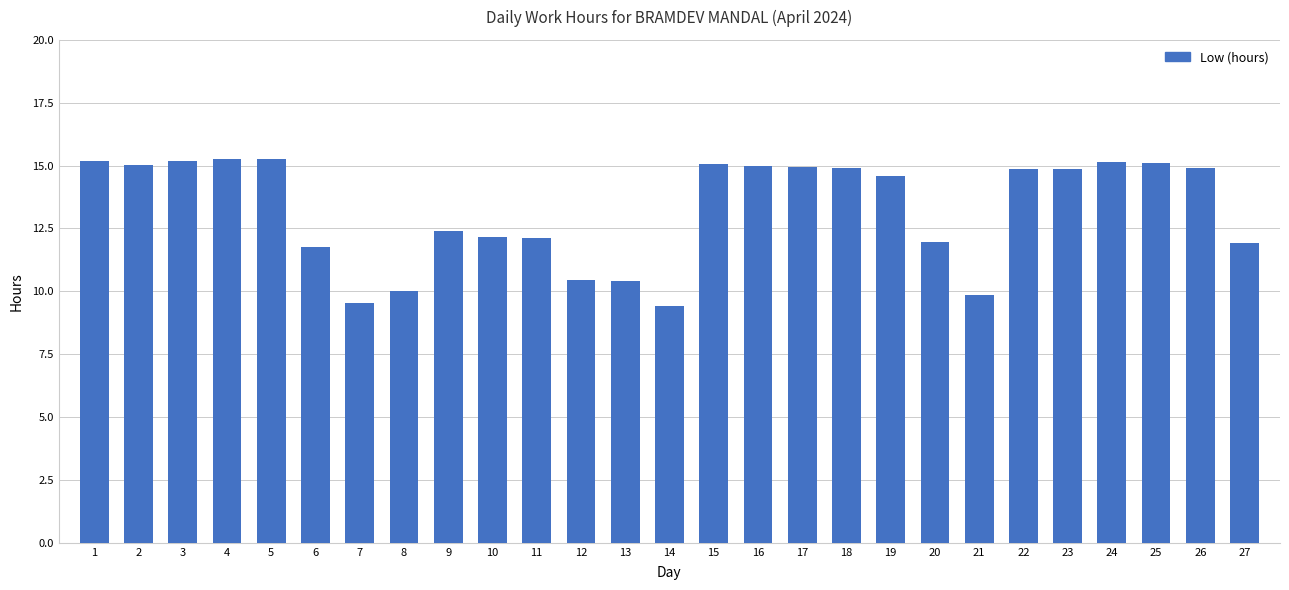

Are the bars horizontal?

No